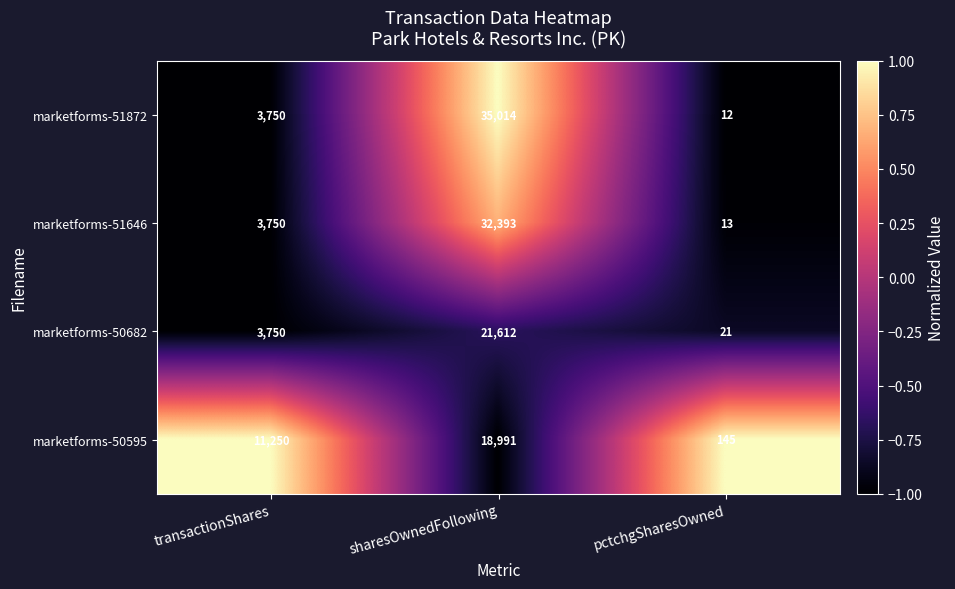

What is the difference between the marketforms-51646 values at pctchgSharesOwned and sharesOwnedFollowing?

32380